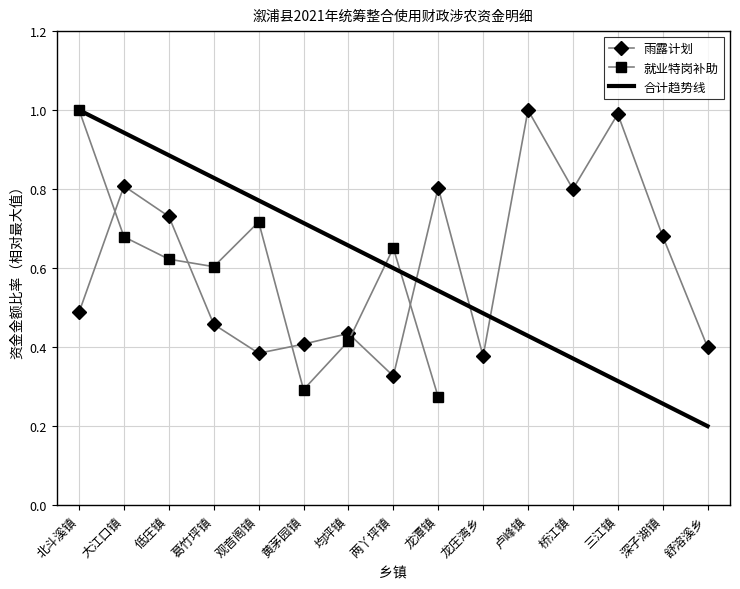

What is the minimum value shown in the chart?

0.3